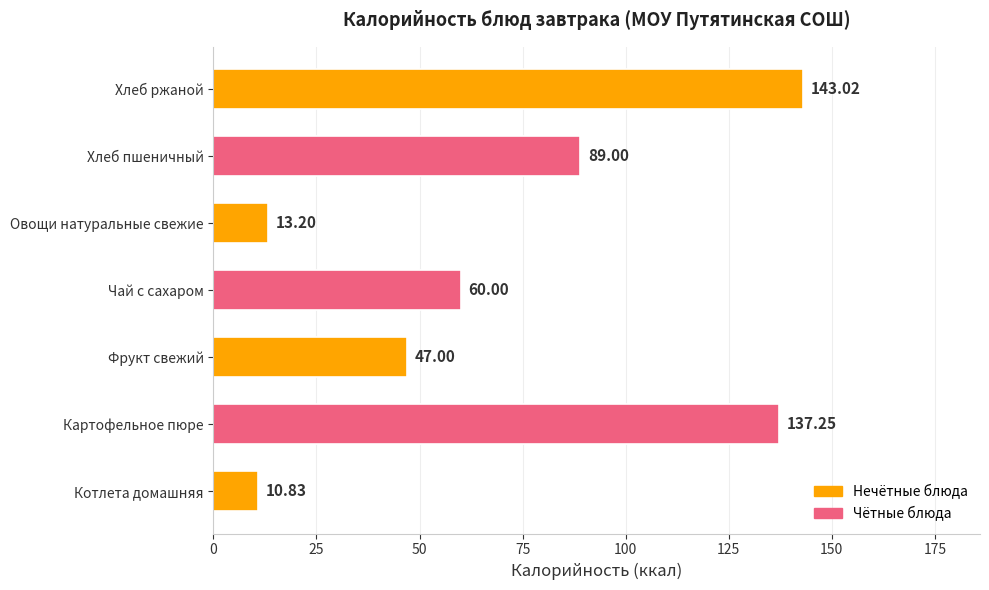

What is the average value?

71.5